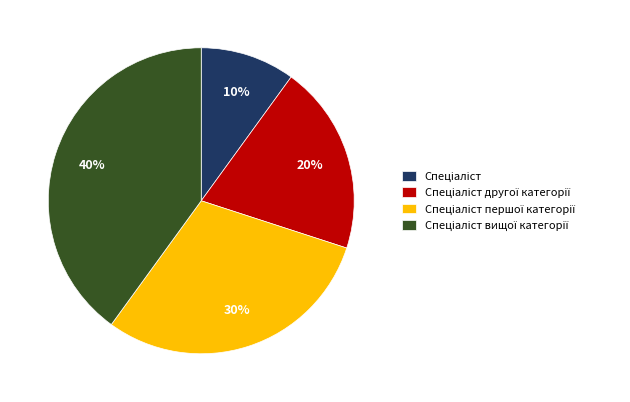

To the nearest percent, what is the average slice percentage?

25%